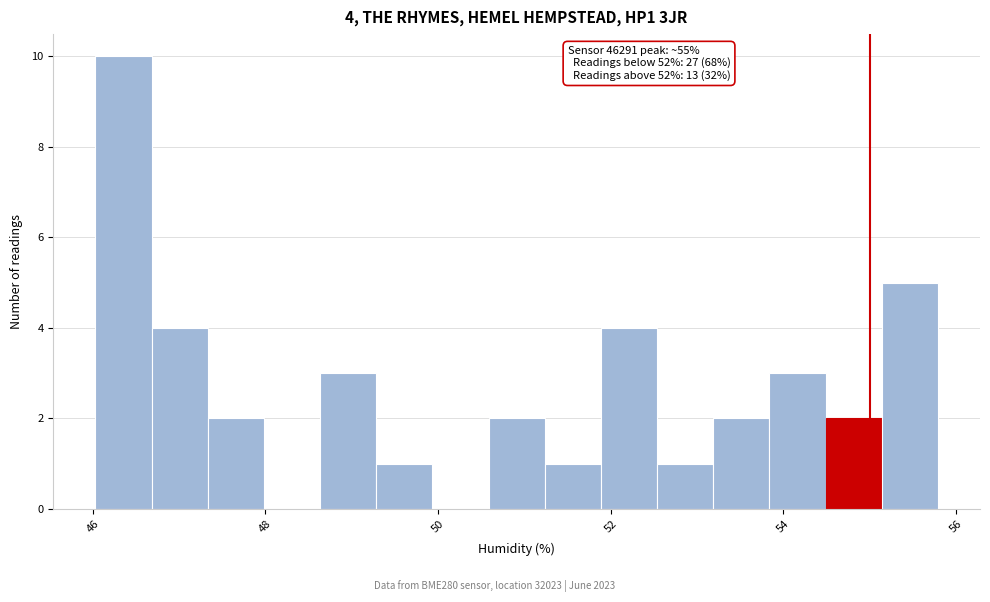

Read against the x-axis, roughly where is the centre of the tallest bar?

46.4